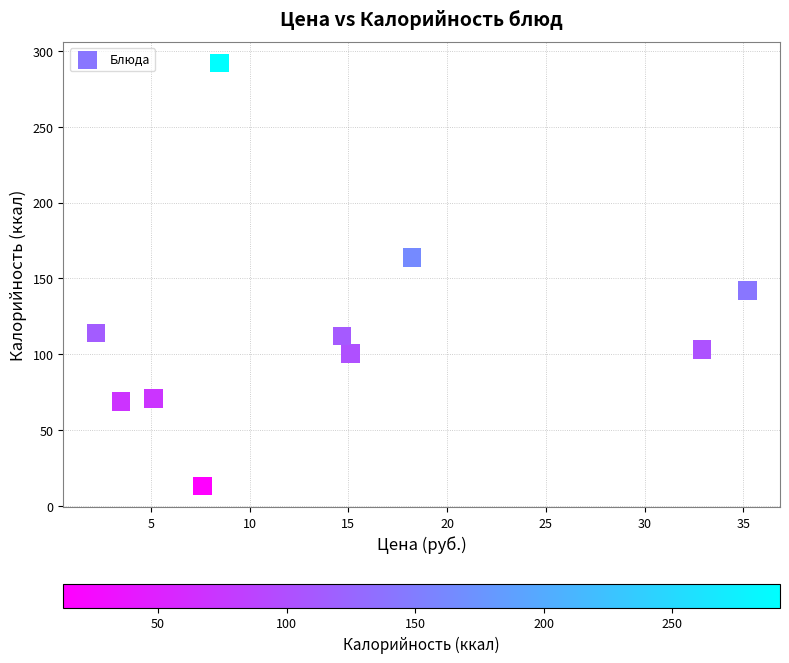

What is the range of Y values (max minus min)?

278.8